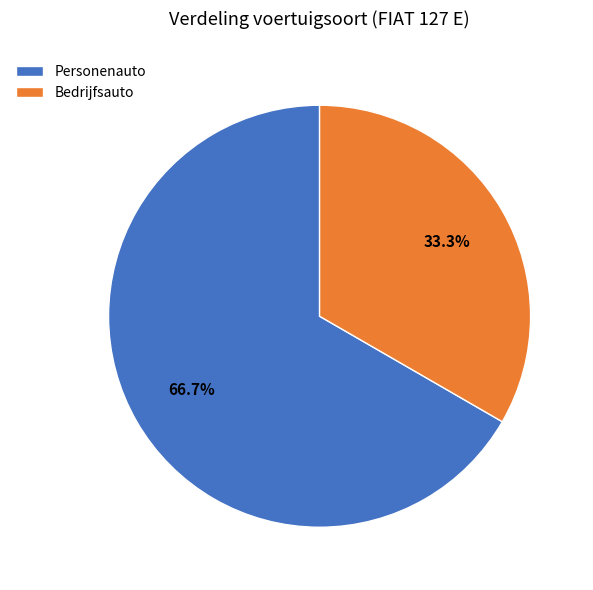

Which category has the biggest portion of the pie?

Personenauto